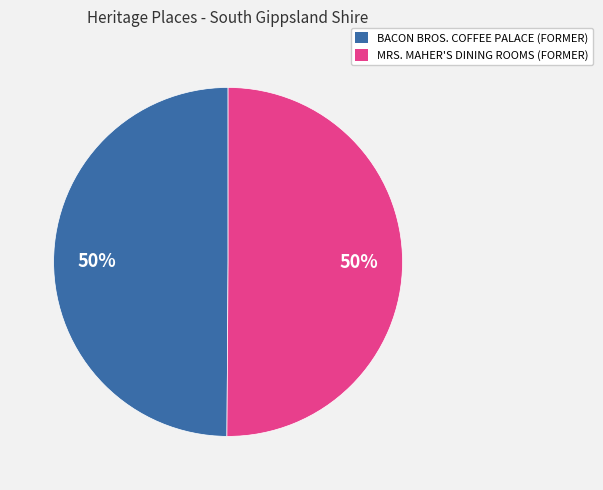

What percentage is the MRS. MAHER'S DINING ROOMS (FORMER) slice, to the nearest percent?

50%